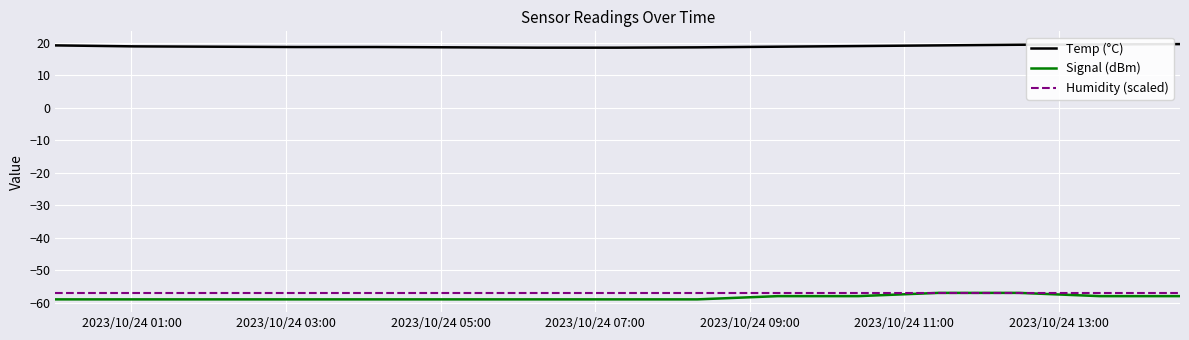

What is the minimum value for Temp (°C)?

18.5